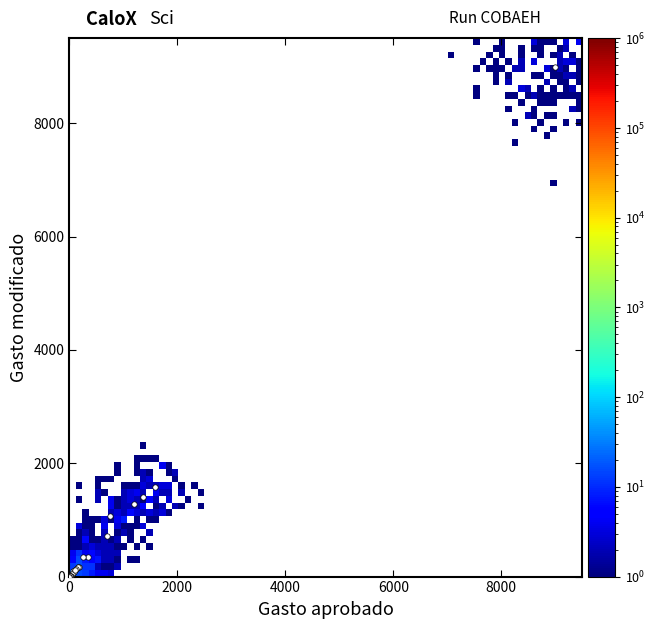

What Y value in the scatter plot is closest to 4500?

1587.6